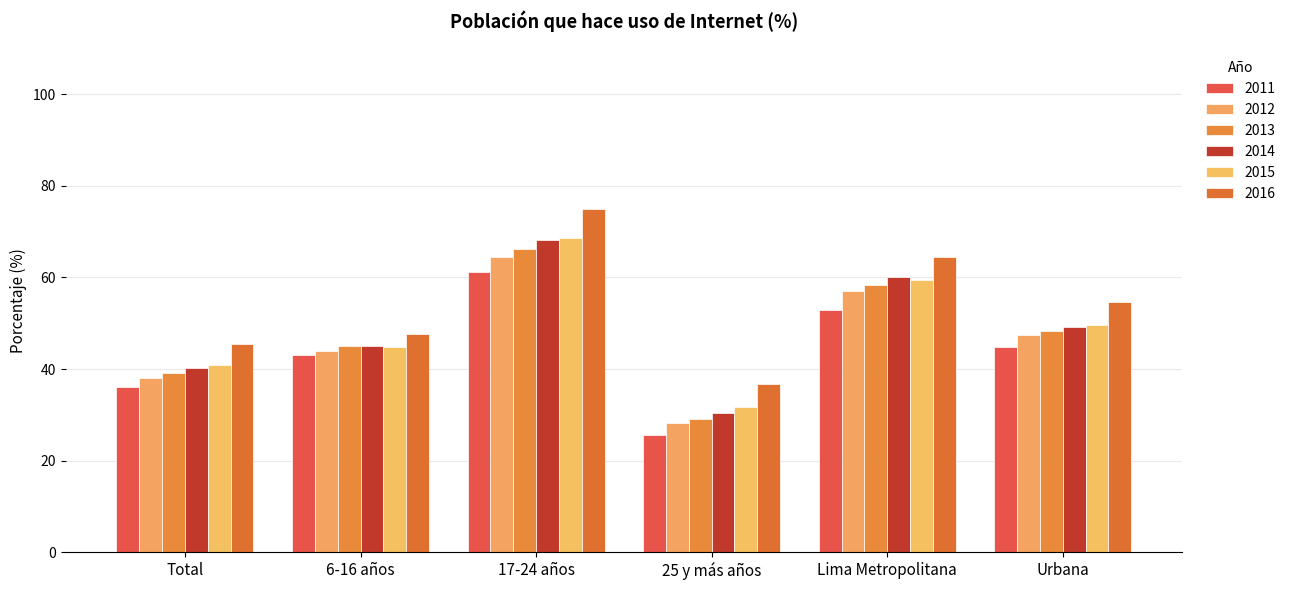

Rank the categories by 2016 value from highest to lowest.

17-24 años, Lima Metropolitana, Urbana, 6-16 años, Total, 25 y más años